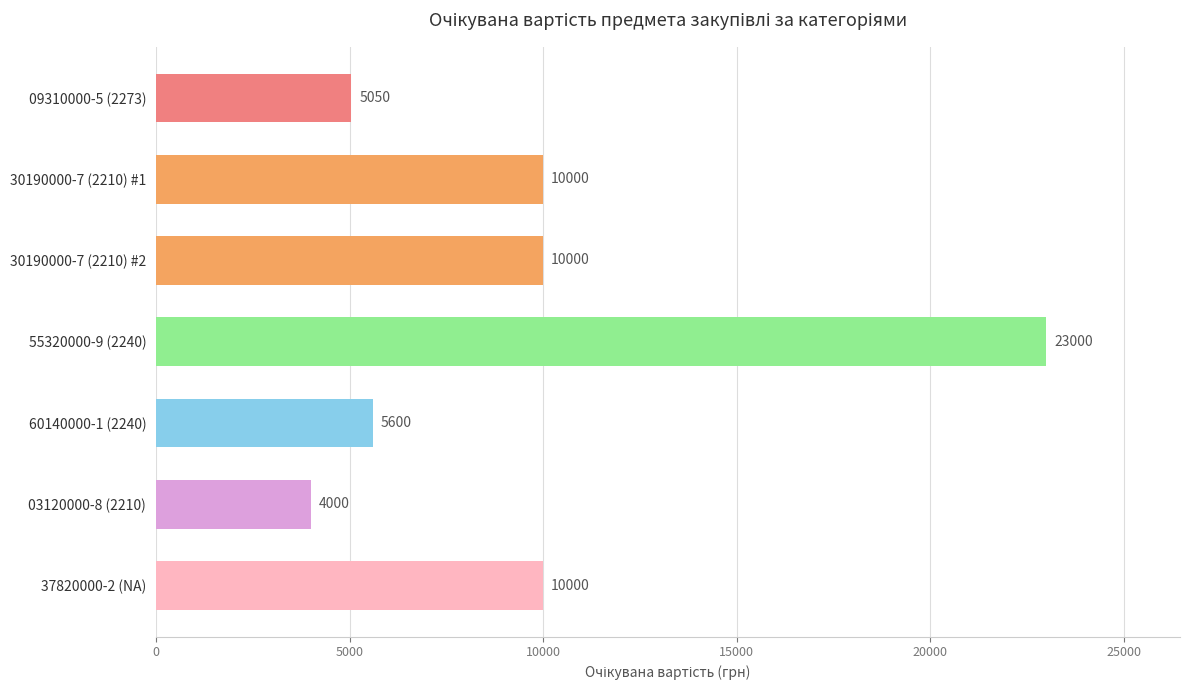

What is the average value?

9664